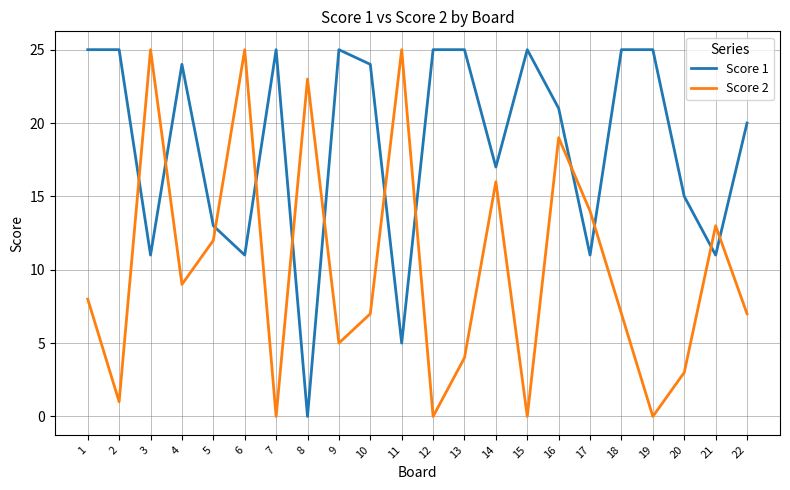

What is the maximum value shown in the chart?

25